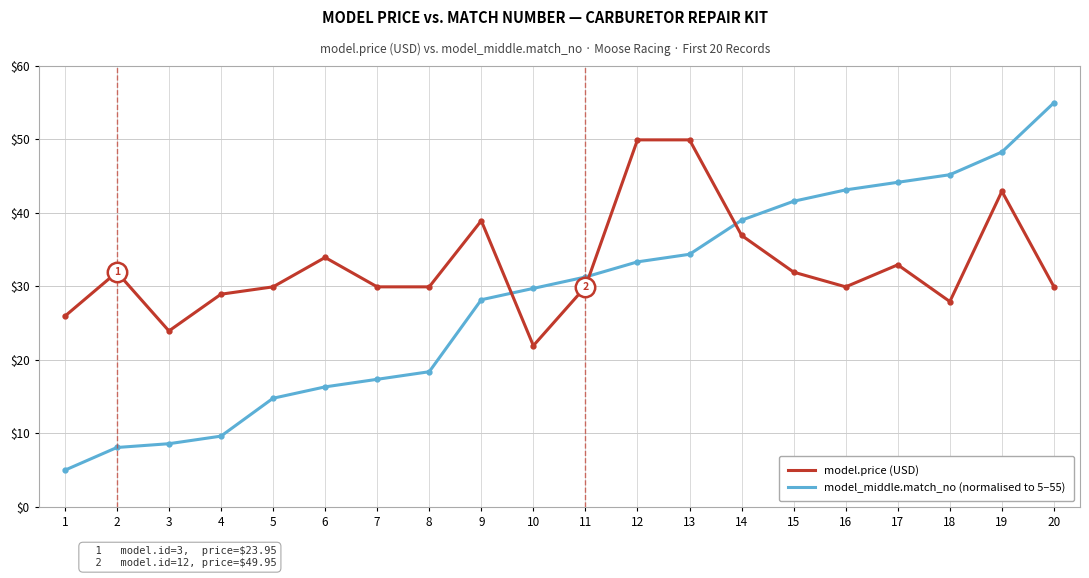

What is the spread (max minus min) of values at 2?

23.9